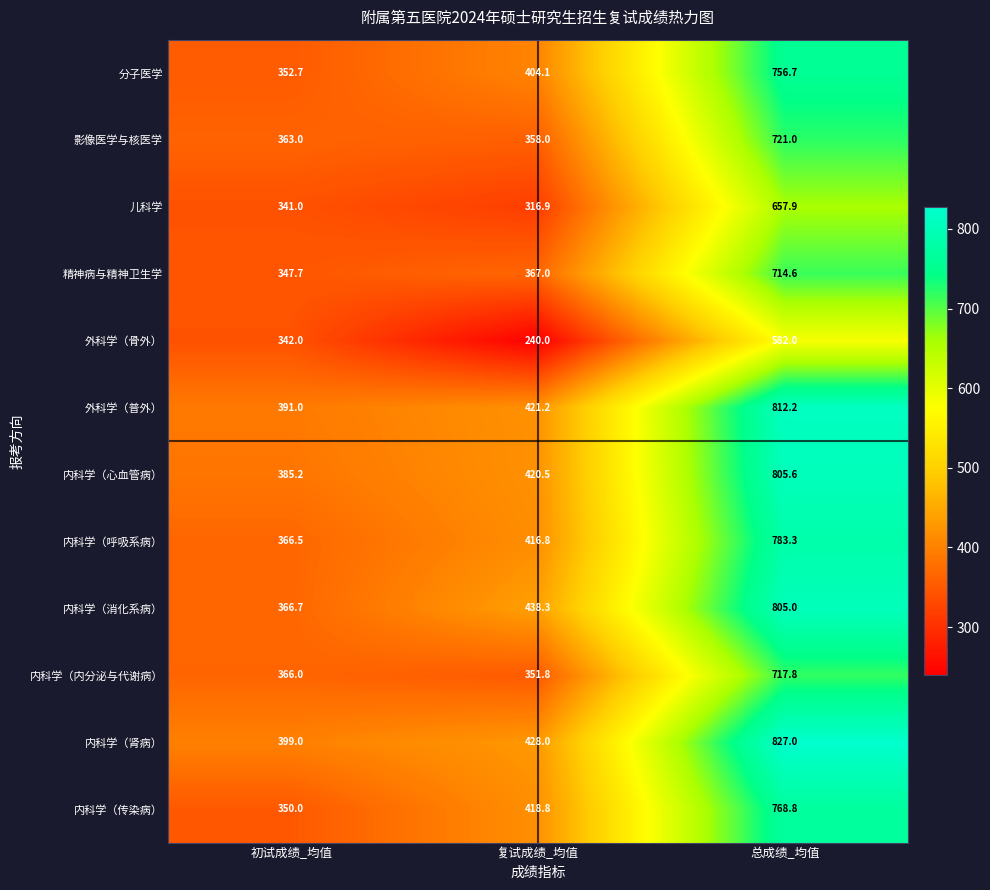

What is the difference between the maximum and minimum values in the 内科学（肾病） series?

428.0